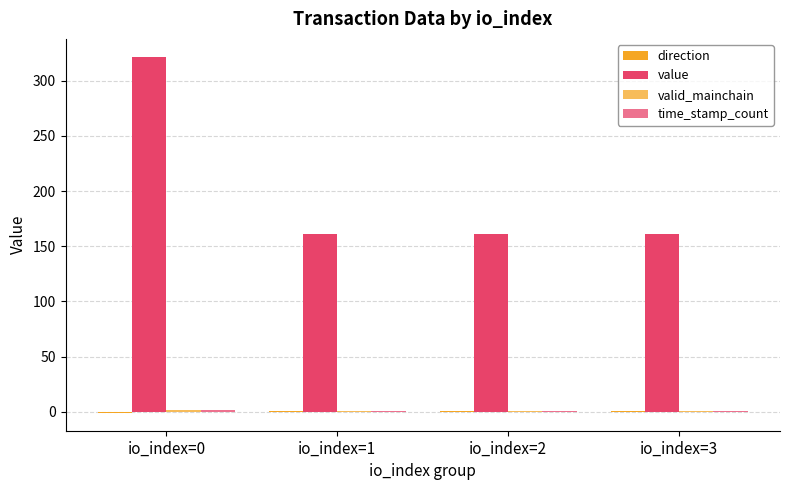

What is the smallest value displayed?

-1.0